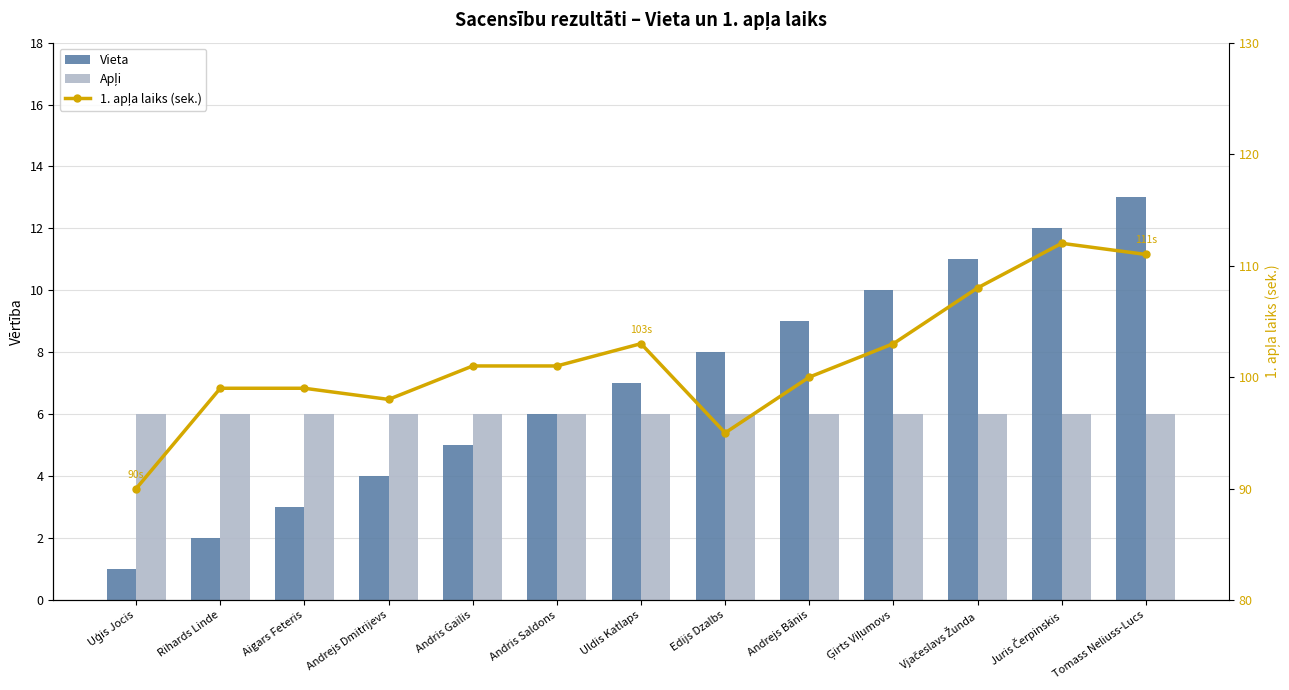

What is the spread (max minus min) of values at Tomass Neliuss-Lucs?

105